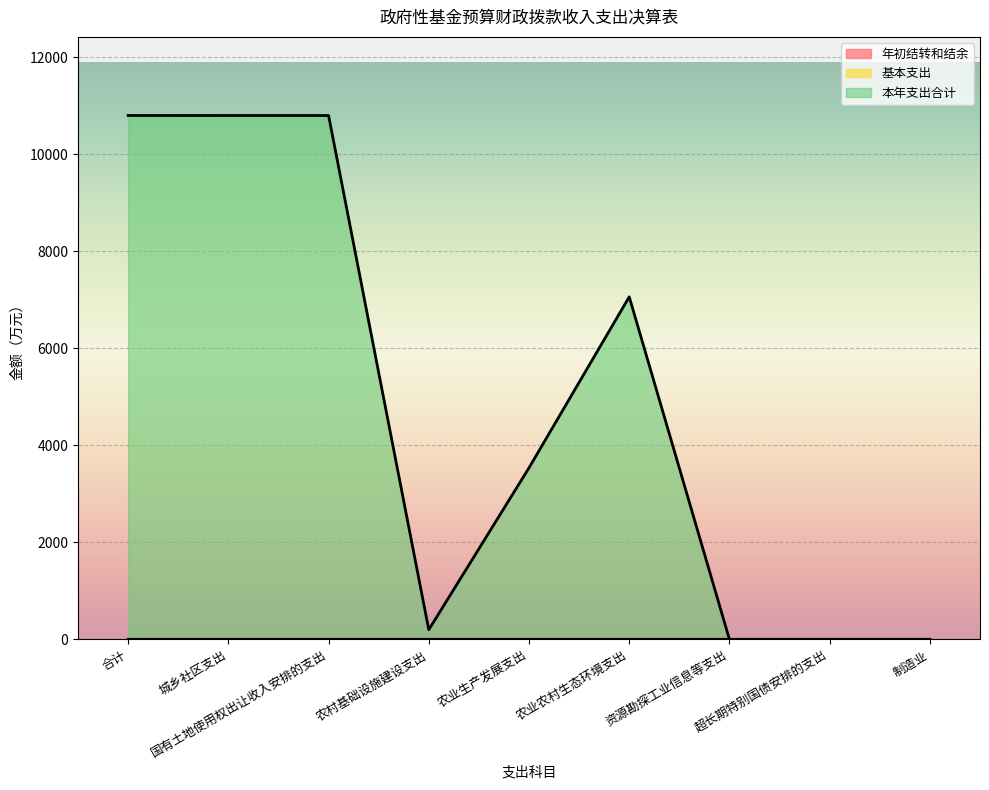

True or false: 本年支出合计 has more than 1 interior local peaks.

False